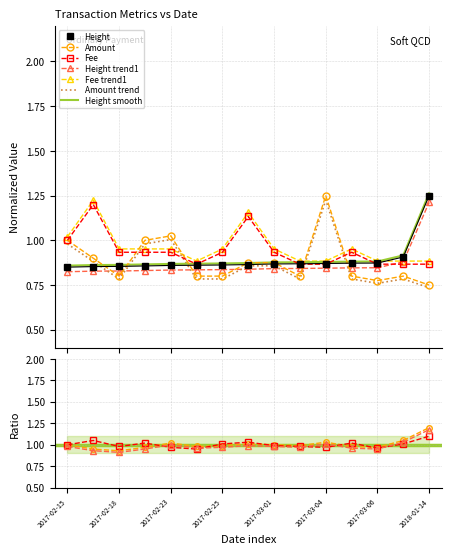

Is this an area chart (filled region under the line)?

No